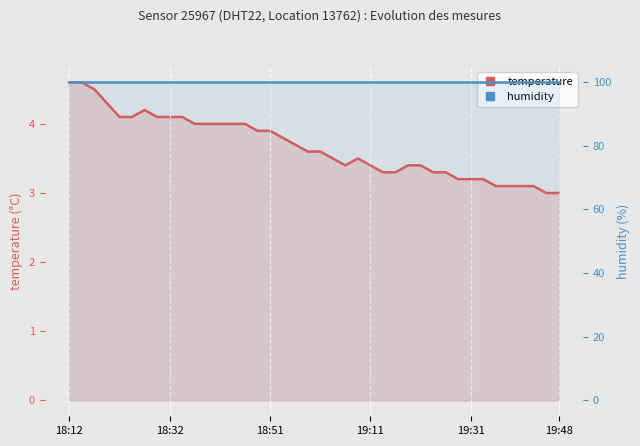

Which series has the largest range (max minus min)?

temperature